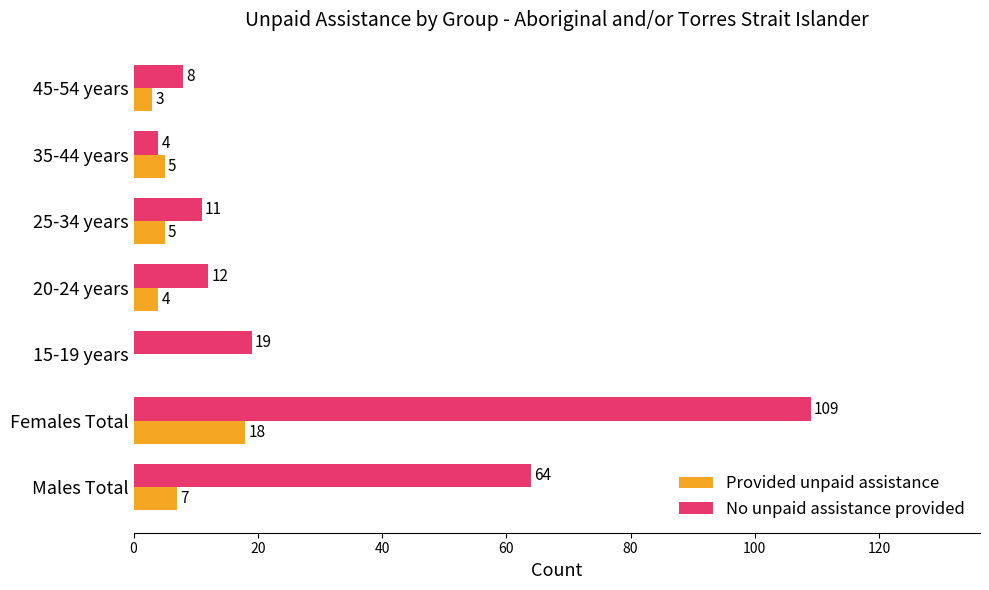

Which series changed the most between Females Total and 35-44 years?

No unpaid assistance provided